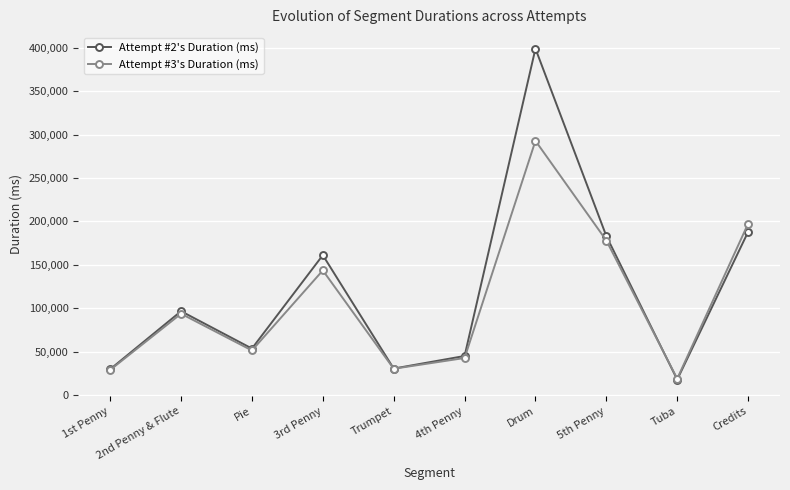

True or false: Attempt #3's Duration (ms) and Attempt #2's Duration (ms) cross at least once.

True